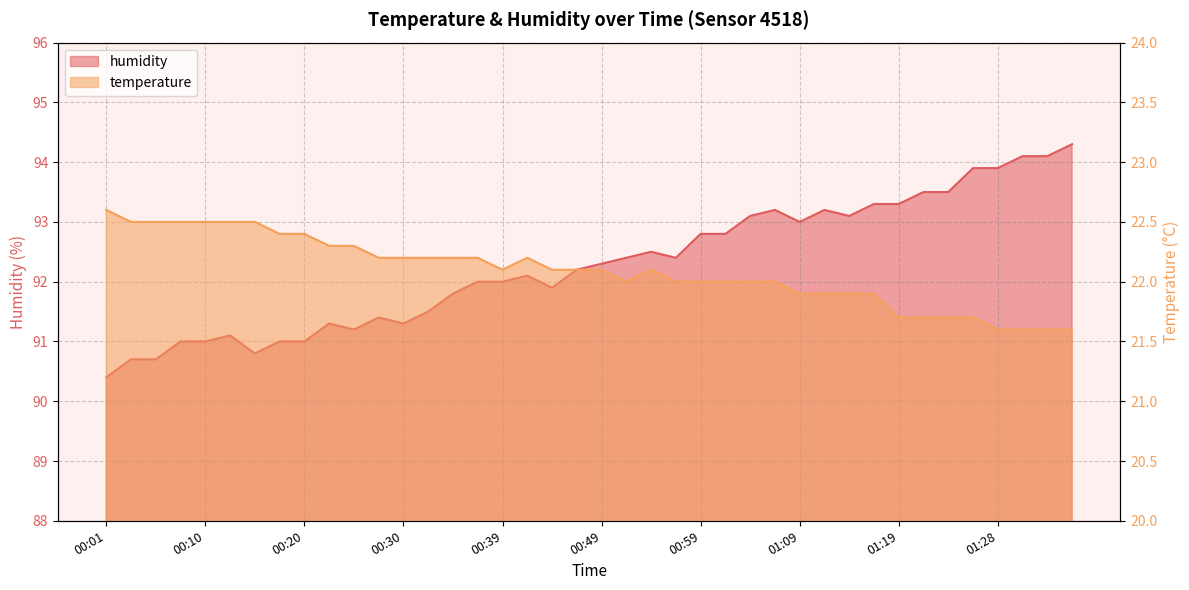

At which category does the chart reach its peak across all series?

01:36